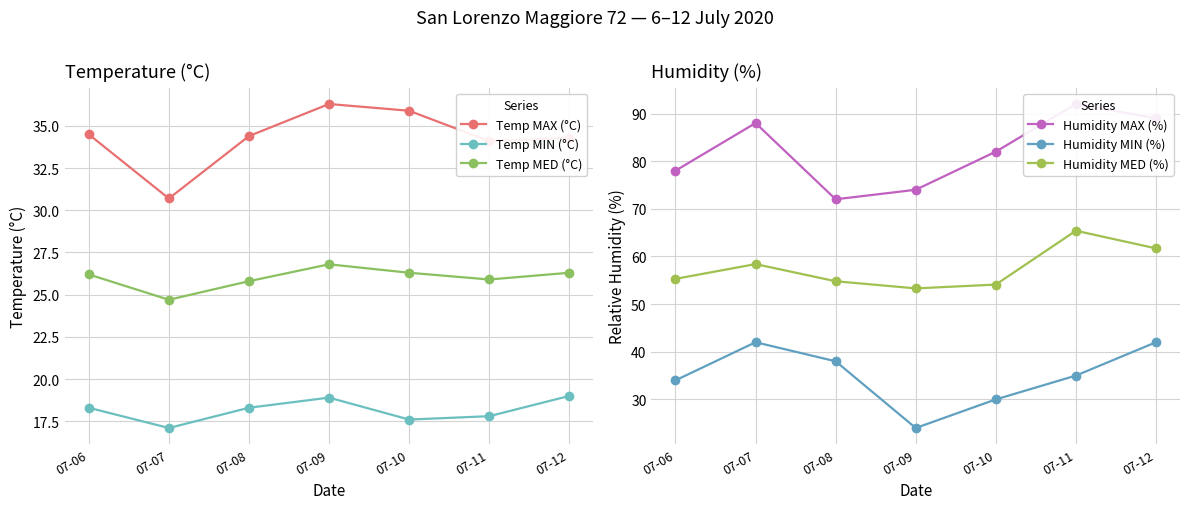

How many intersections are there between Temp MAX (°C) and Humidity MIN (%)?

3